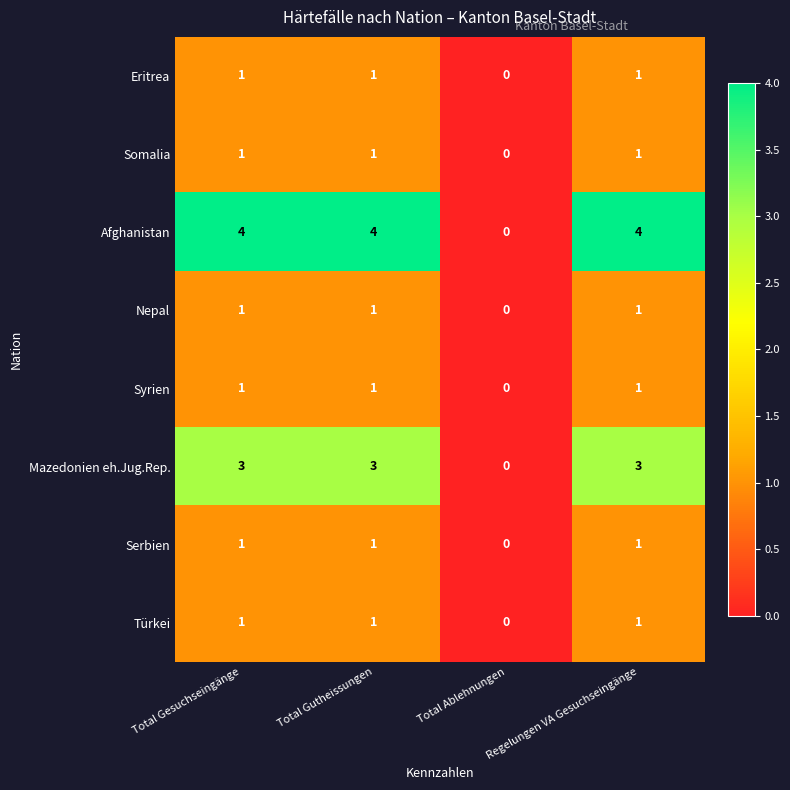

Count the Mazedonien eh.Jug.Rep. values in the range 3 to 4.

3